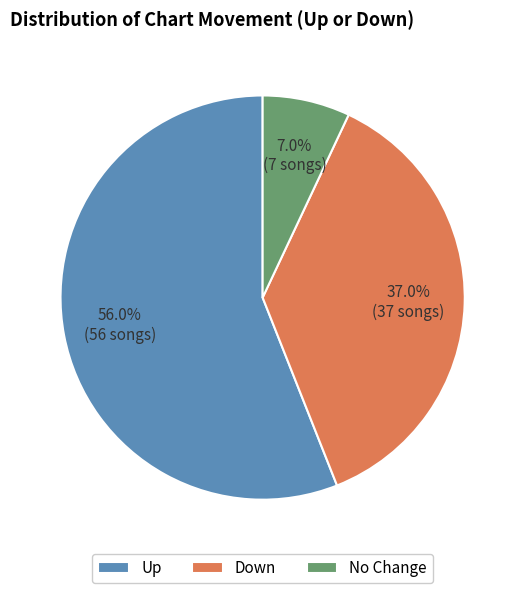

Between Up and Down, which is larger?

Up